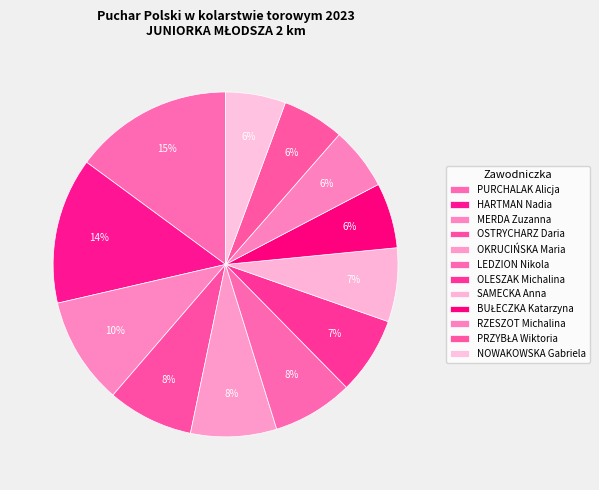

True or false: BUŁECZKA Katarzyna accounts for 1% of the total.

False